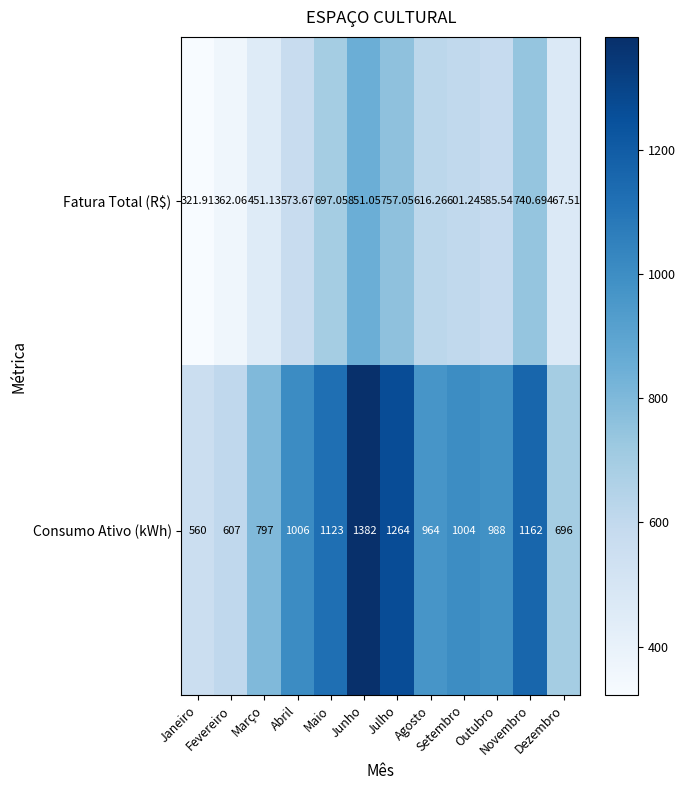

Which series changed the most between Janeiro and Dezembro?

Fatura Total (R$)